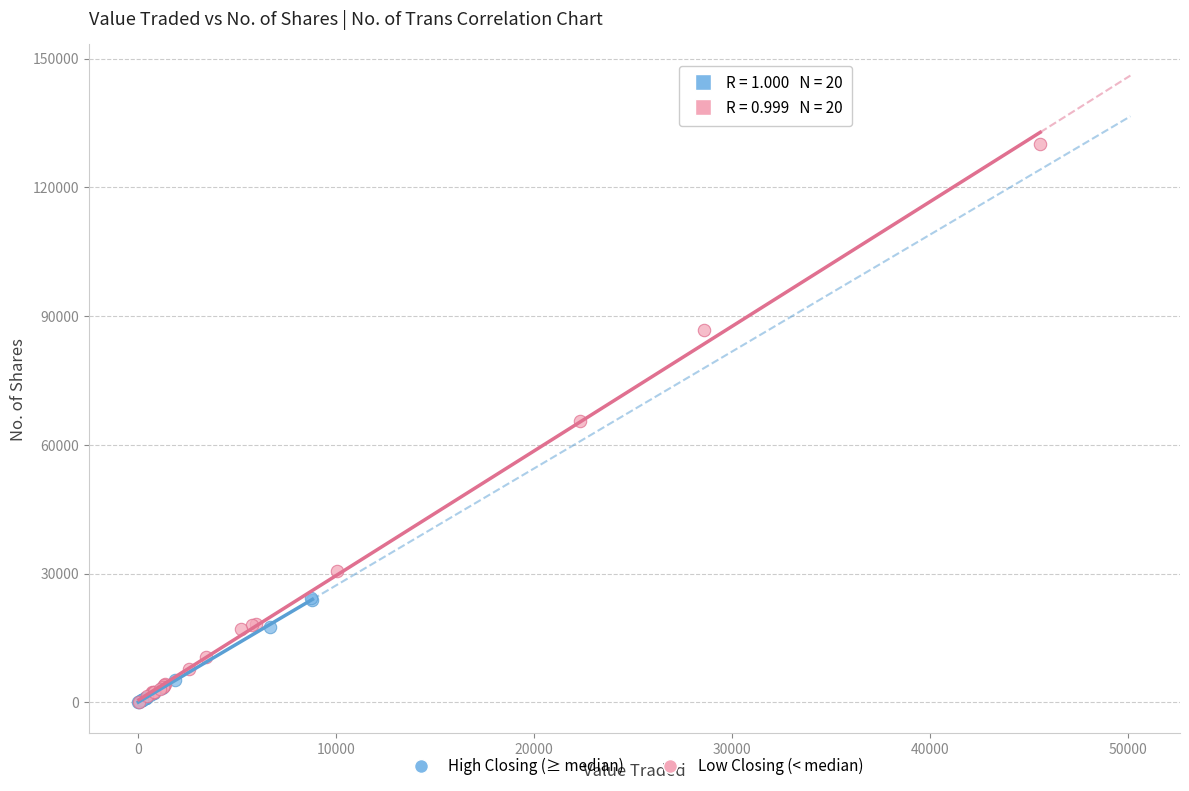

Which series contains the highest Y value?

Low Closing (< median)